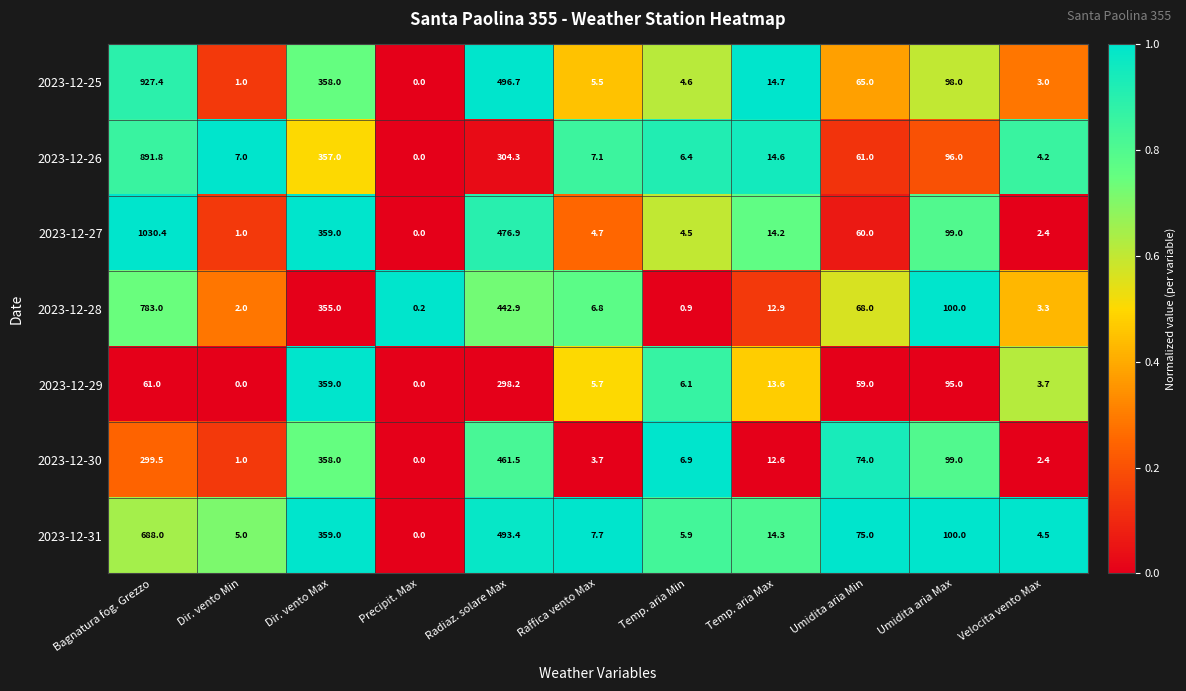

Rank the series at Radiaz. solare Max from highest to lowest value.

2023-12-25, 2023-12-31, 2023-12-27, 2023-12-30, 2023-12-28, 2023-12-26, 2023-12-29